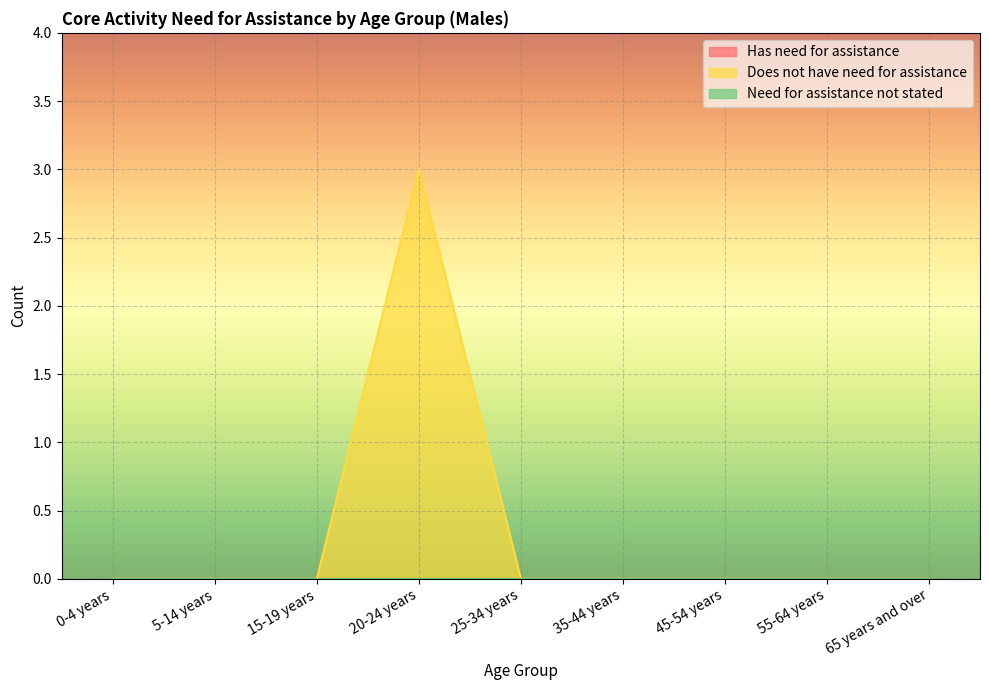

What is the sum of the Does not have need for assistance values at 25-34 years and 20-24 years?

3